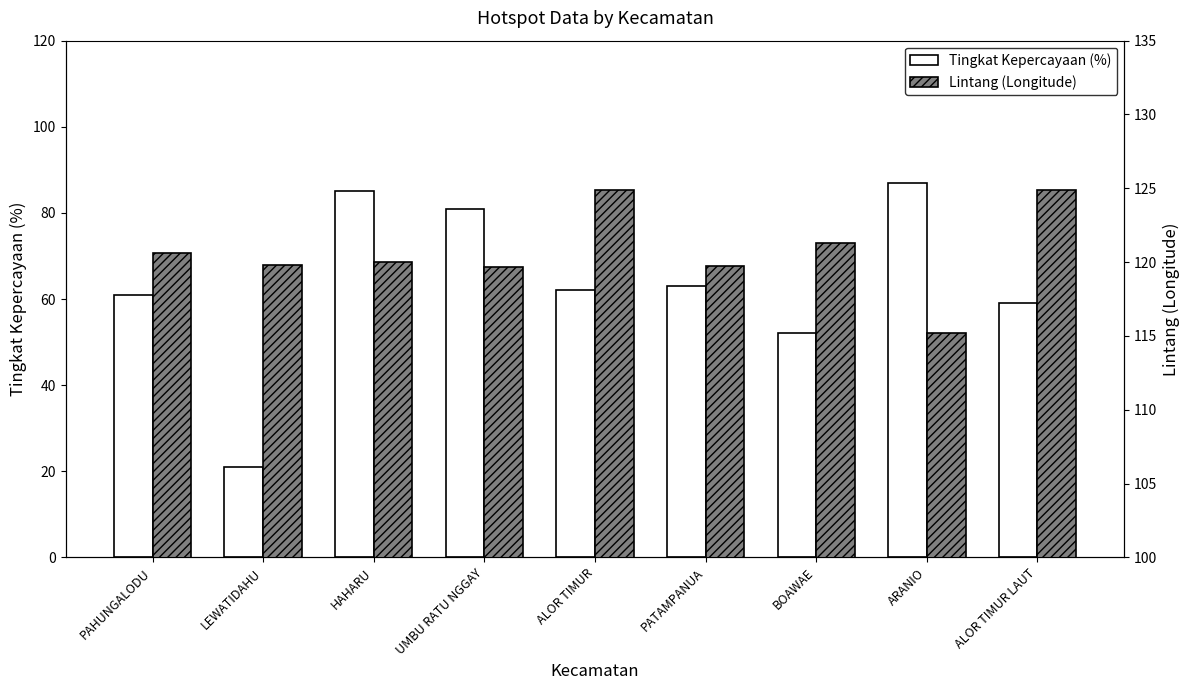

What are all the series names shown in the legend?

Tingkat Kepercayaan (%), Lintang (Longitude)